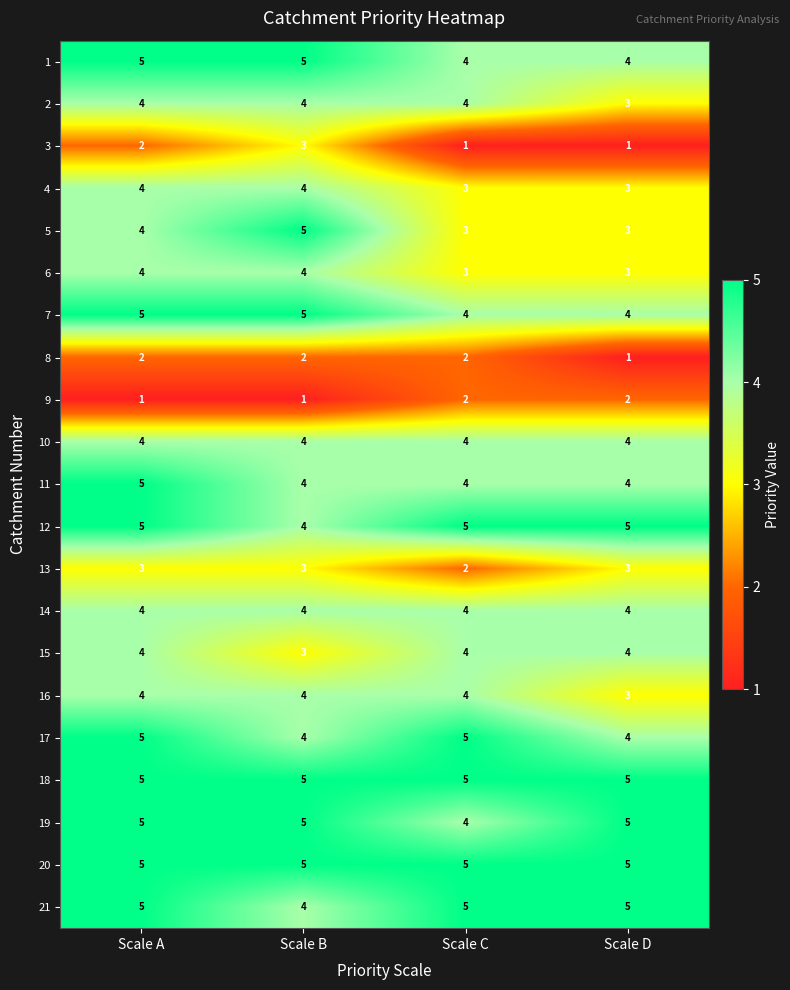

What is the maximum value shown in the chart?

5